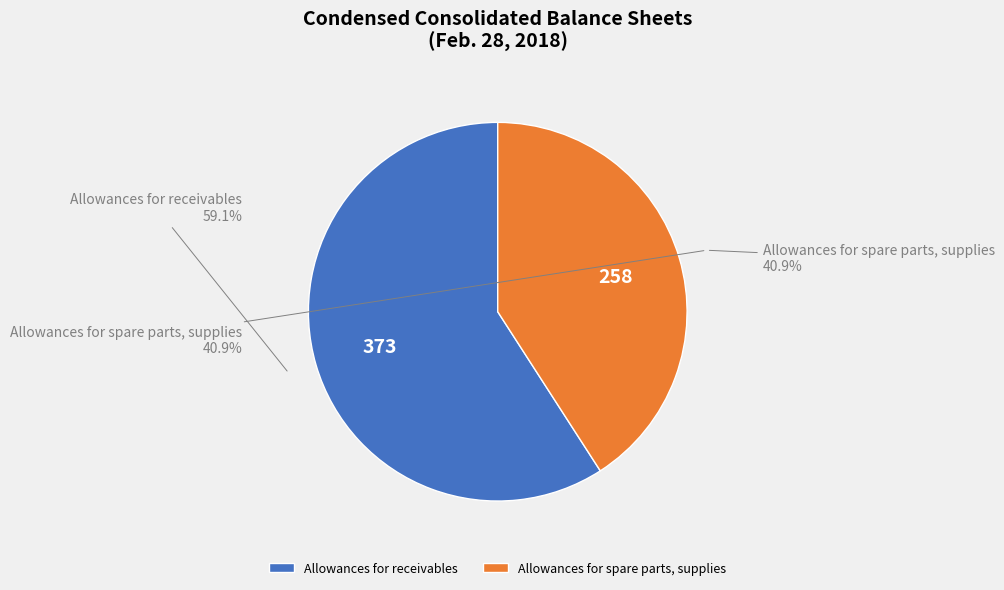

What is the majority slice?

Allowances for receivables